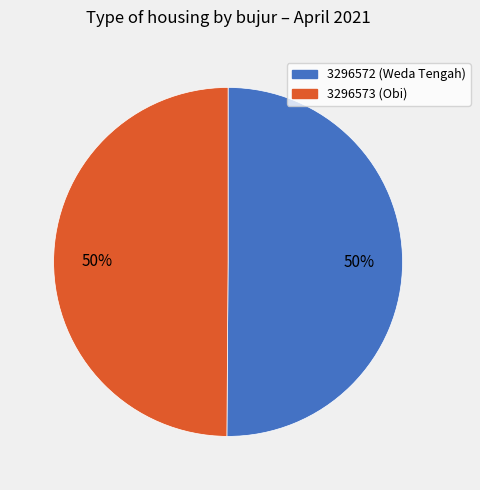

Count the number of slices in the pie.

2